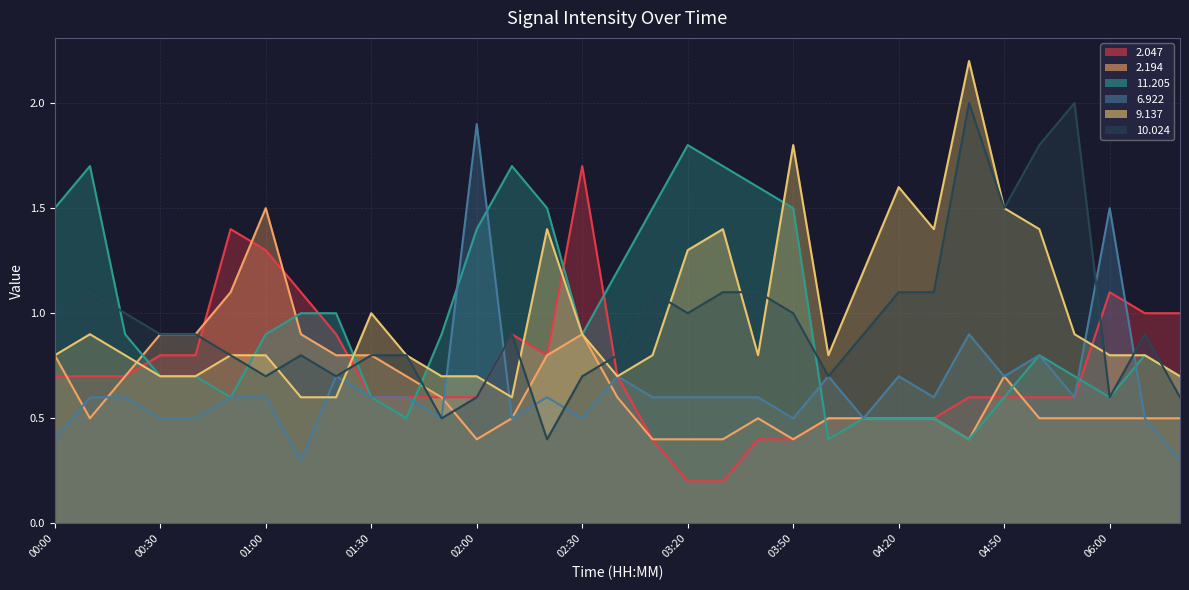

What is the difference between the maximum and second lowest values in the 11.205 series?

1.4